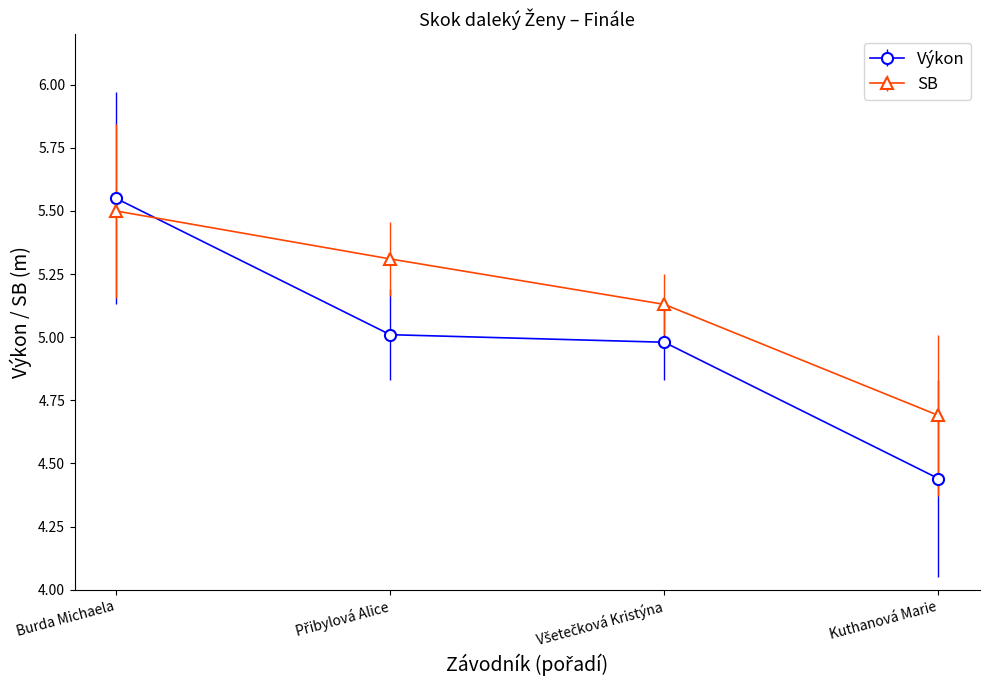

What is the label of the 4th point from the left?

Kuthanová Marie